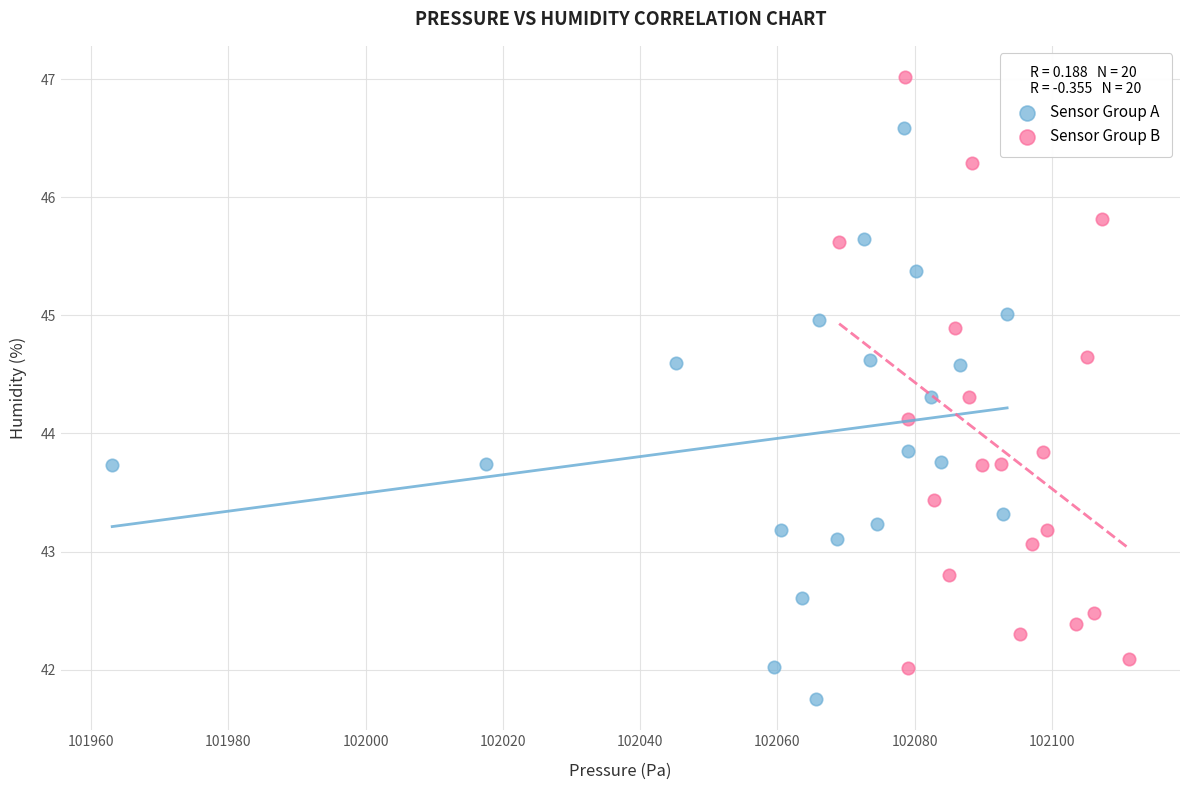

Which series contains the highest Y value?

Sensor Group B